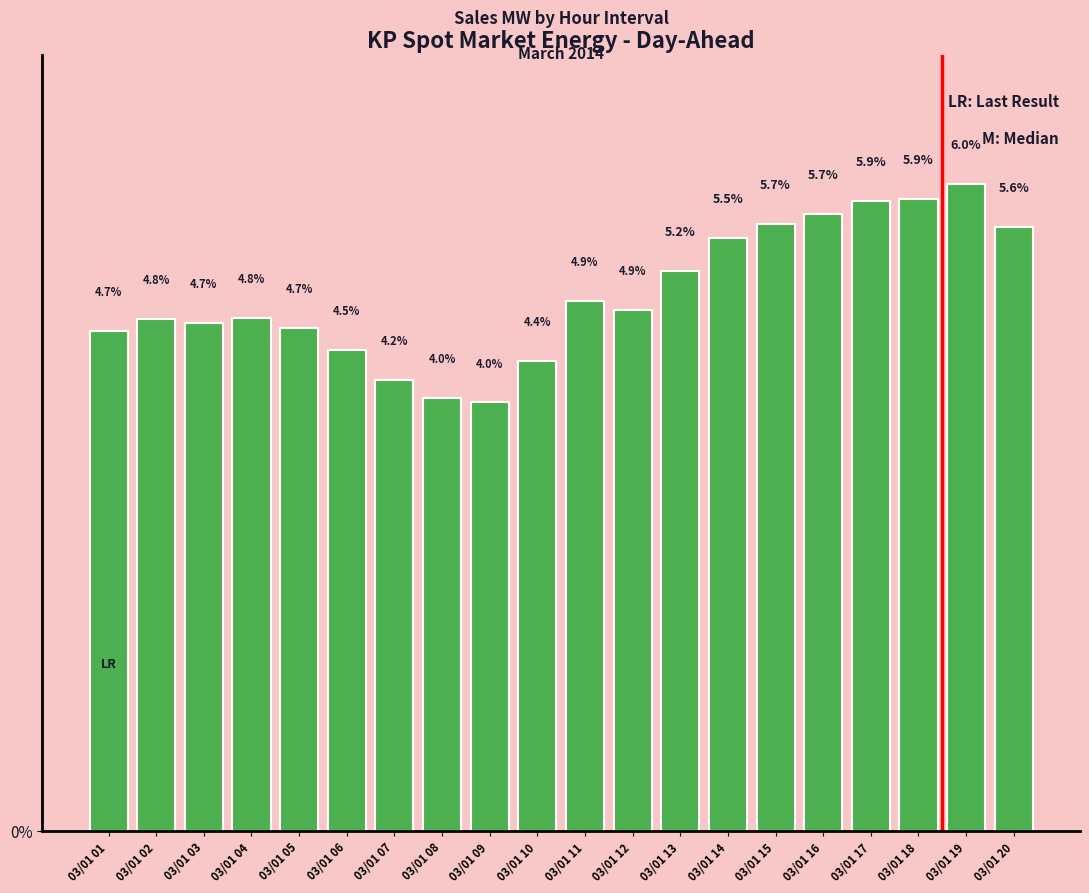

At which category does the chart reach its peak across all series?

03/01 19